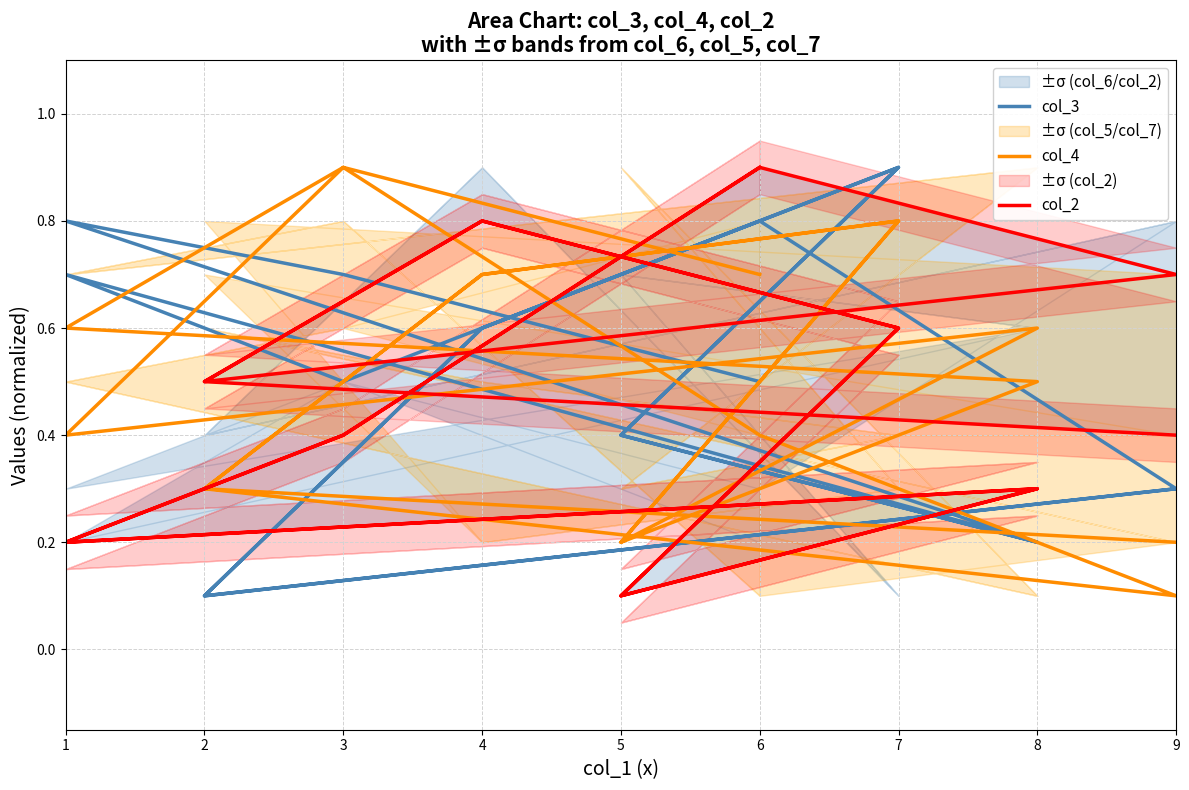

Between which two adjacent categories do col_2 and col_4 first intersect?

4 and 7